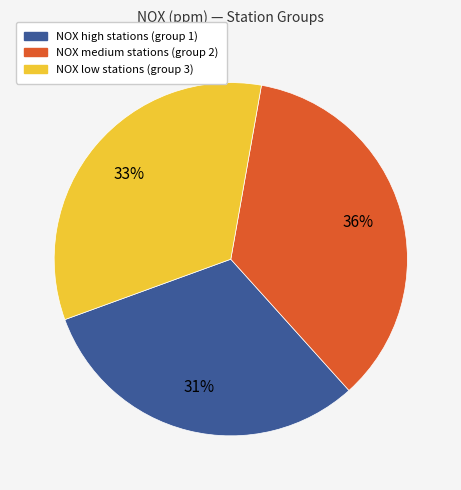

Count the number of slices in the pie.

3